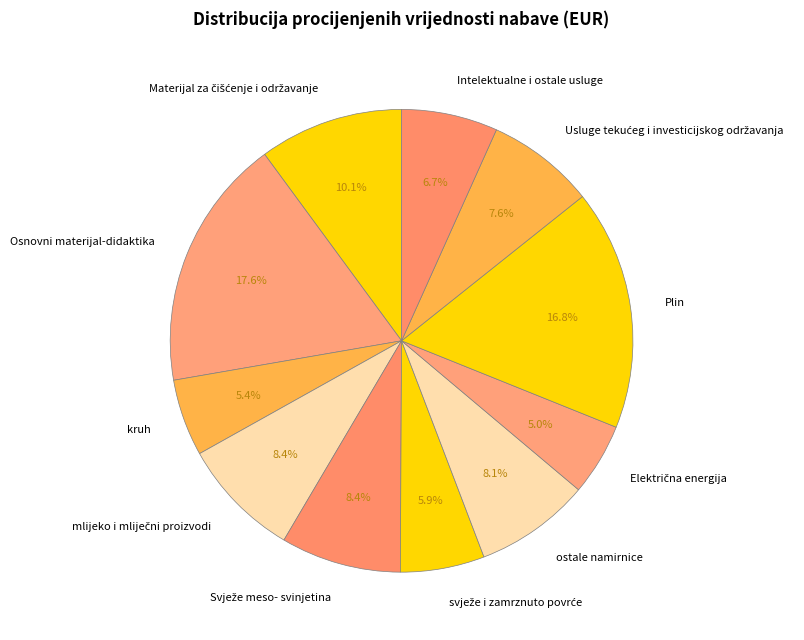

What is the largest slice in the pie chart?

Osnovni materijal-didaktika